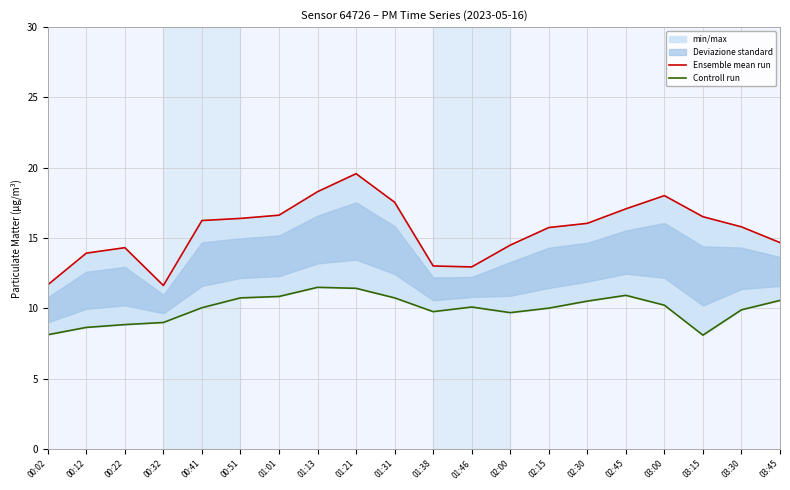

What is the average value of the Ensemble mean run series?

15.5